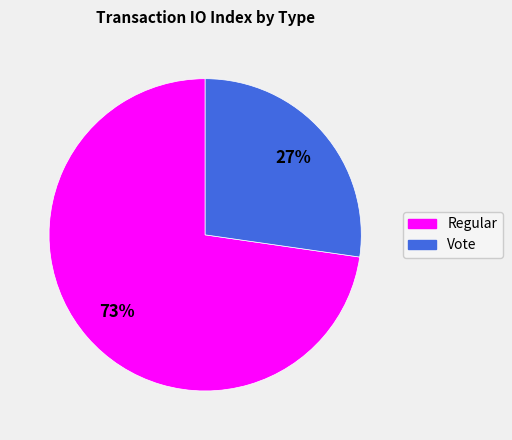

To the nearest percent, what is the average slice percentage?

50%